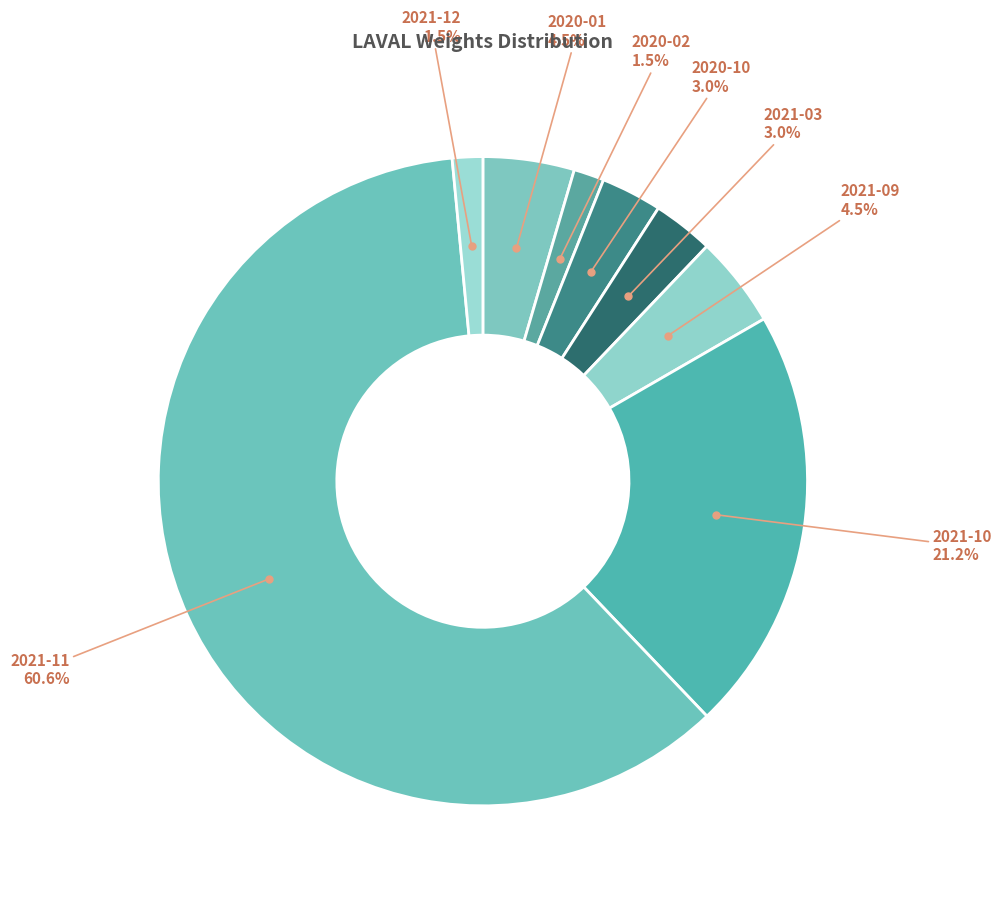

How many slices are in this pie chart?

8